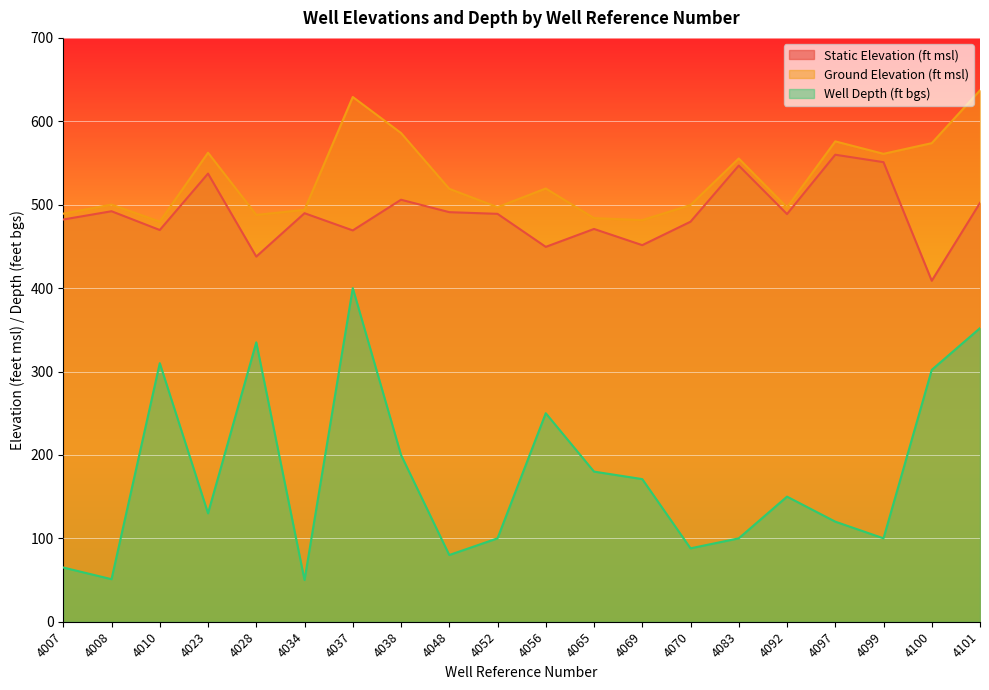

What is the difference between the maximum and minimum values in the Ground Elevation (ft msl) series?

157.5